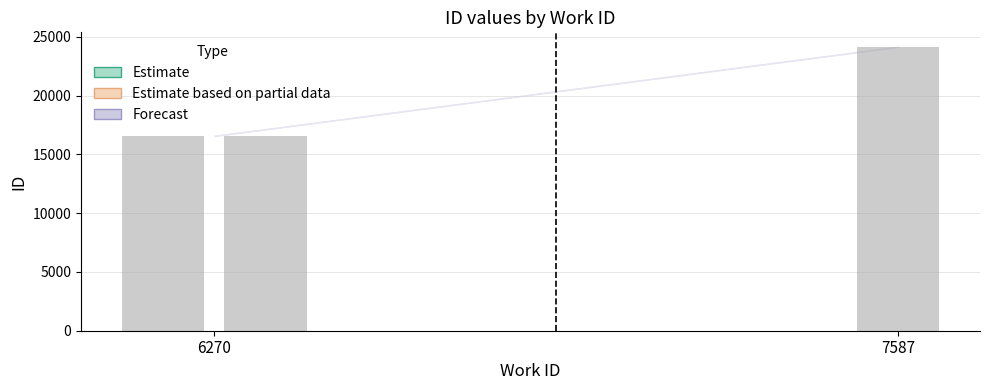

What is the value of the 3rd bar from the left?

24171